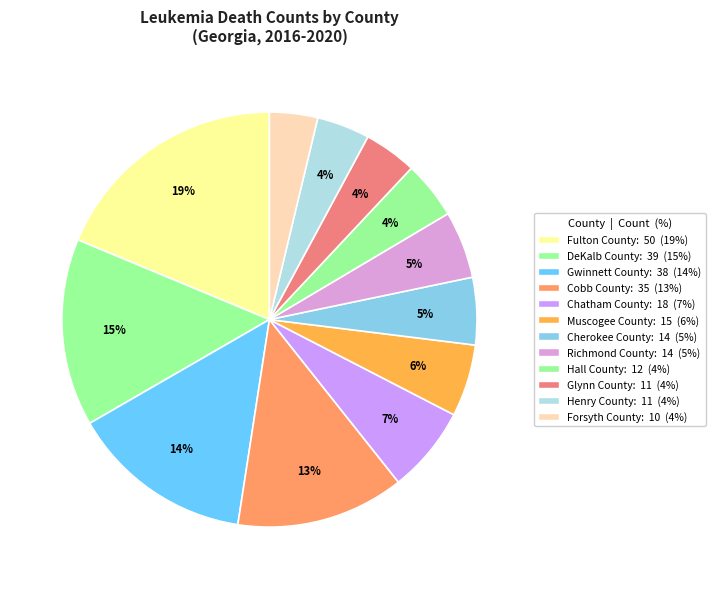

To the nearest percent, what is the average slice percentage?

8%